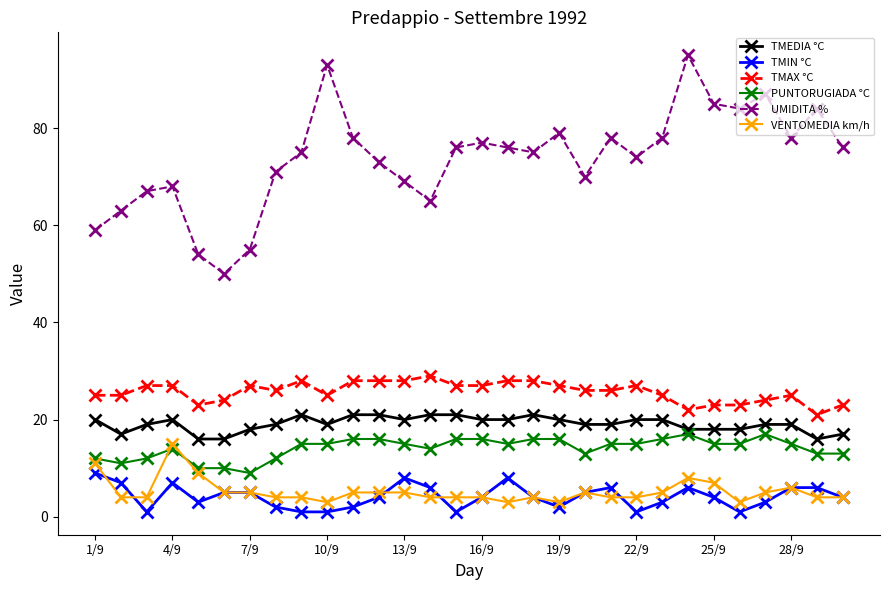

True or false: TMIN °C and UMIDITA % intersect in this chart.

False